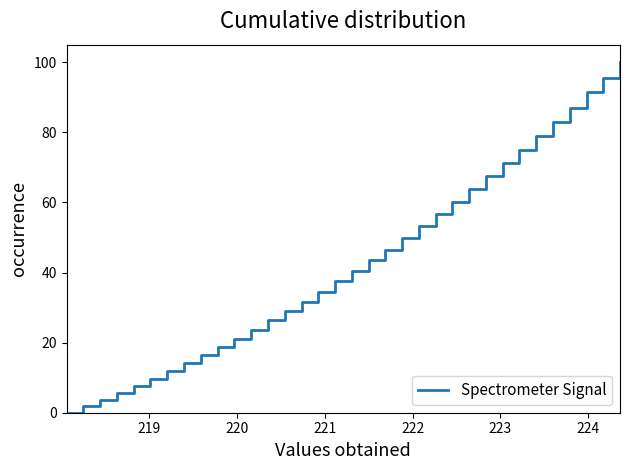

What is the maximum value shown in the chart?

100.0